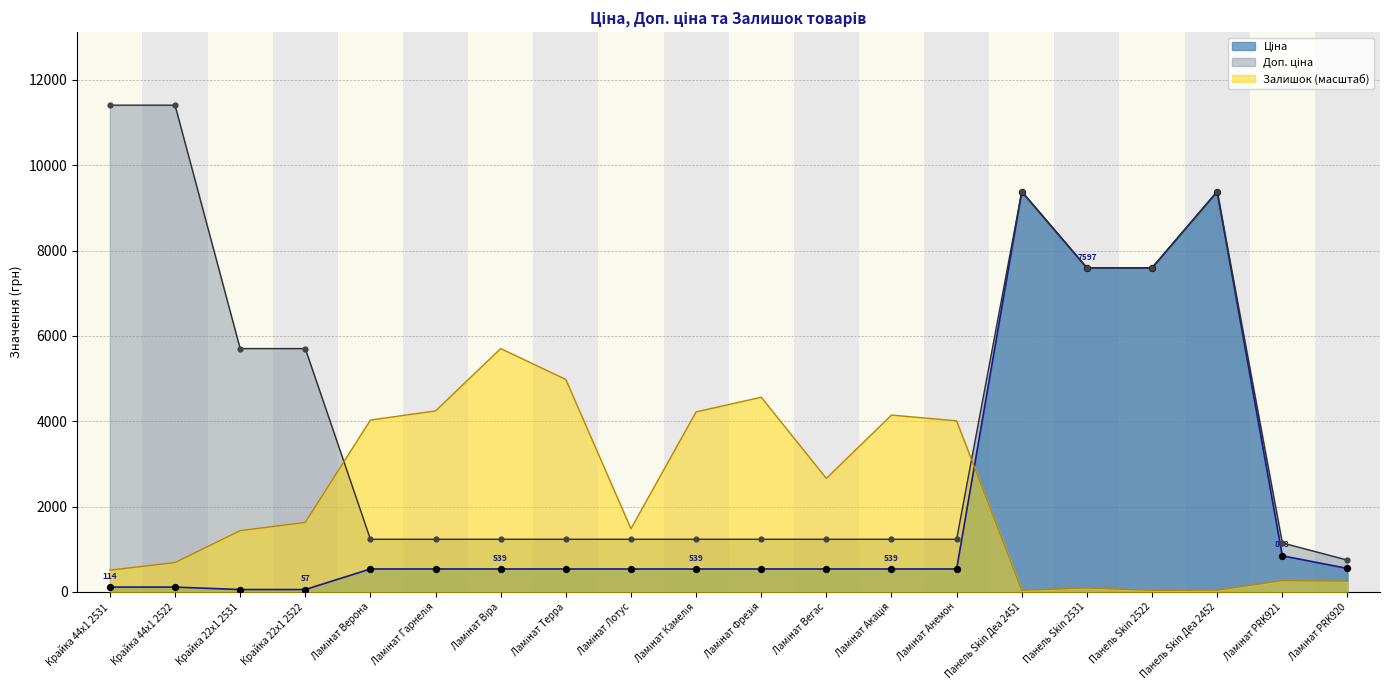

What are all the series names shown in the legend?

Ціна, Доп. ціна, Залишок